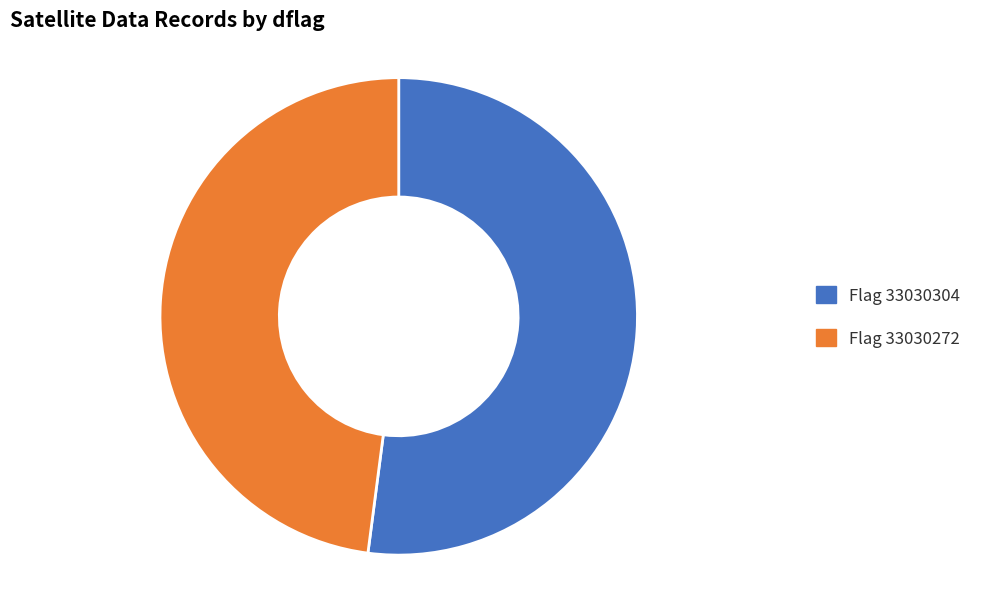

Does any single category account for the majority?

Yes